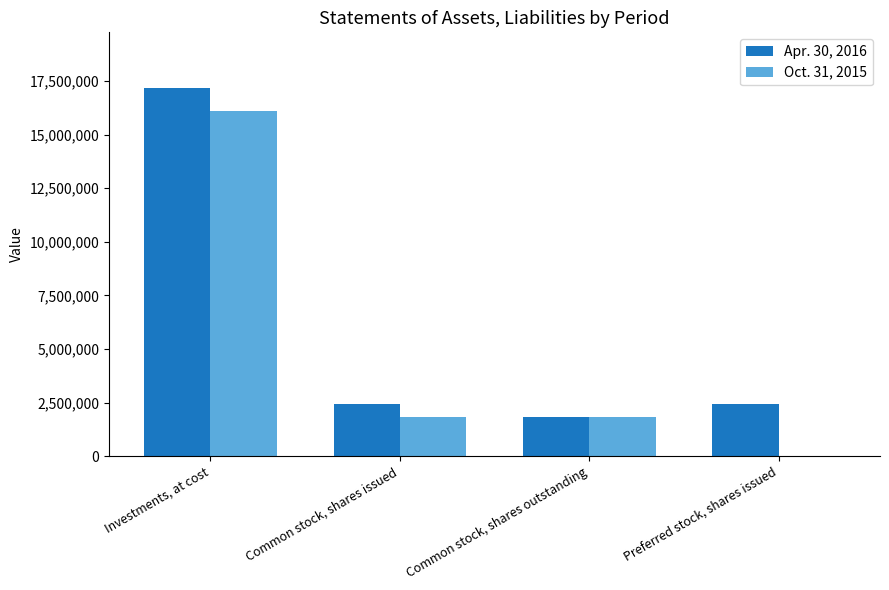

At which category does the chart reach its peak across all series?

Investments, at cost